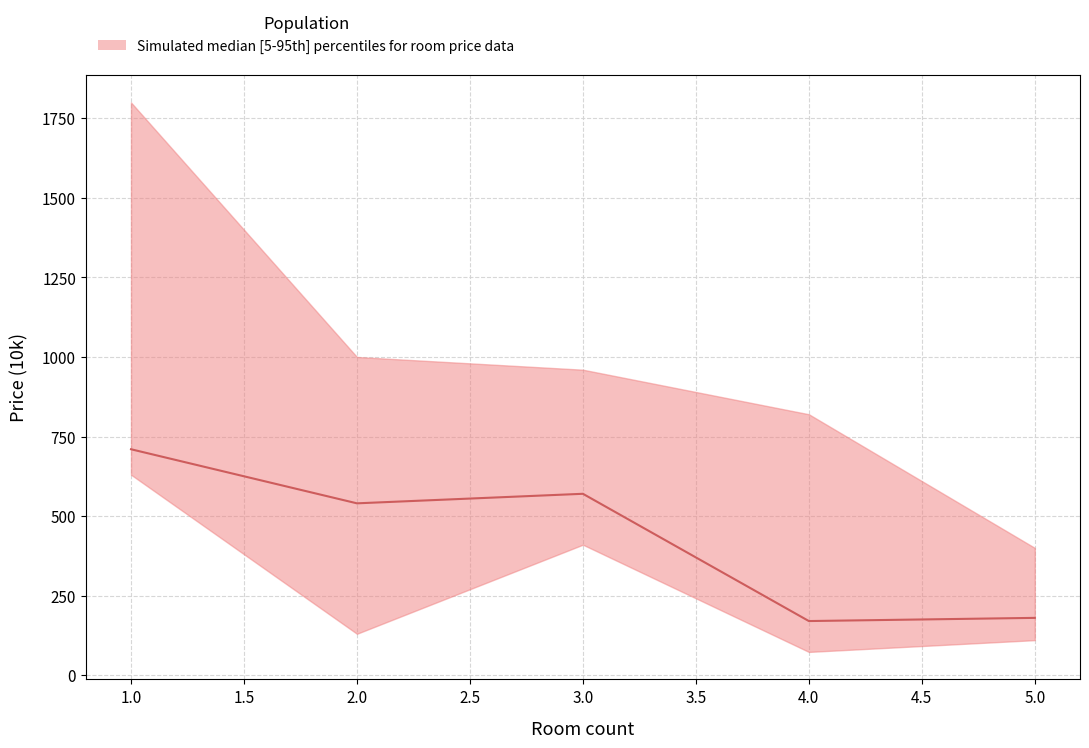

How many lines are shown in the chart?

1